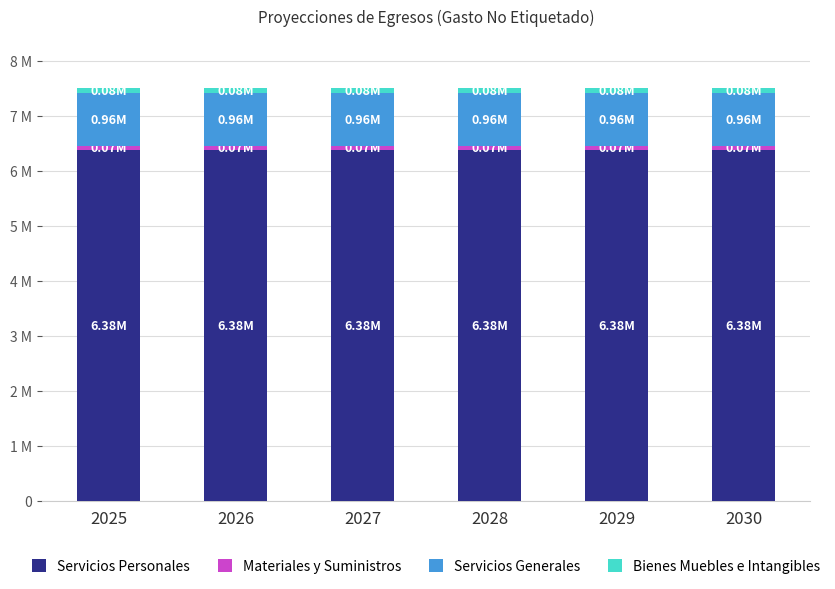

The value of Servicios Personales at 2030 is 6380773. True or false?

True